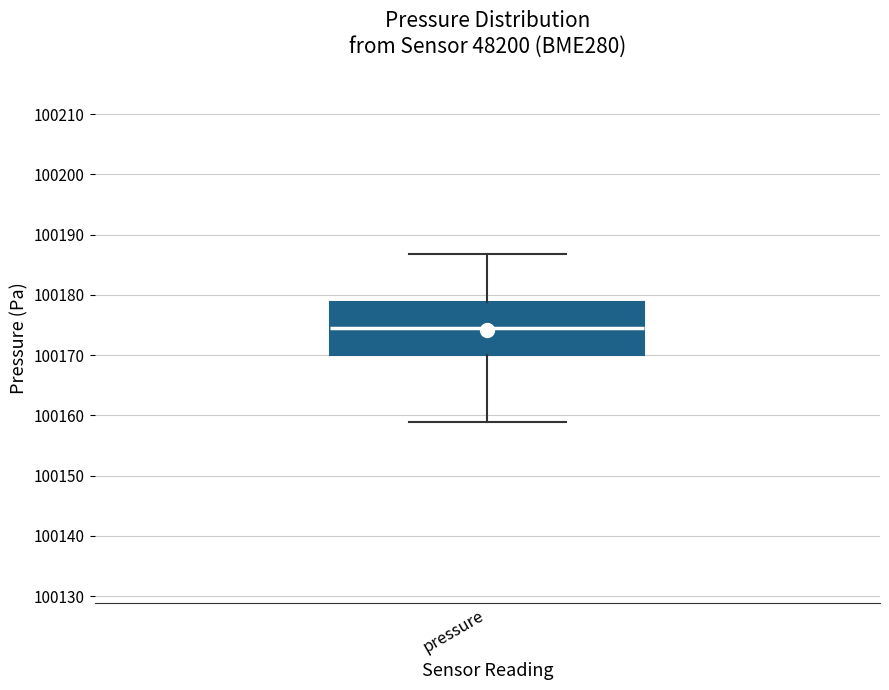

Transcribe this box plot: give where the median line is, the range the box spans, and where the two whiskers end, as read against the y-axis. The values are not printed on the chart, so give them approximately, as read against the axis.

median 100175, box 100170 to 100179, whiskers 100159 to 100187